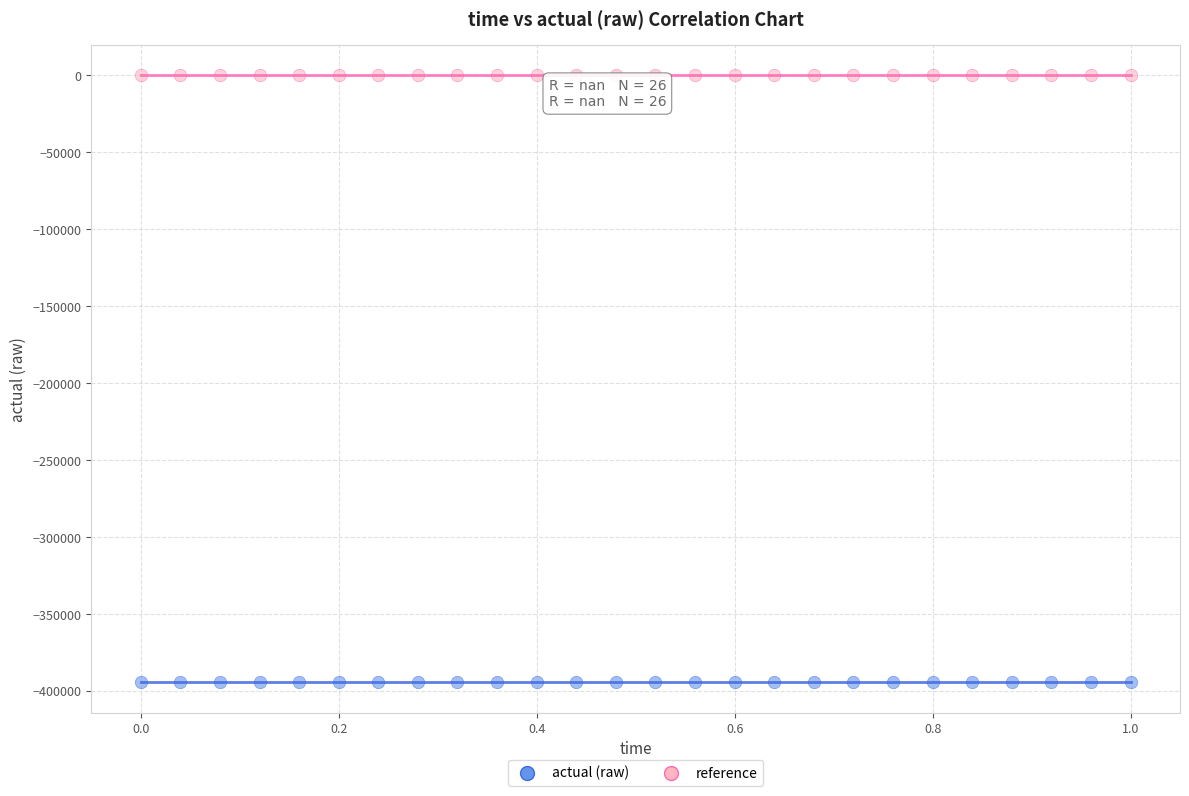

Which series reaches the minimum Y coordinate?

actual (raw)